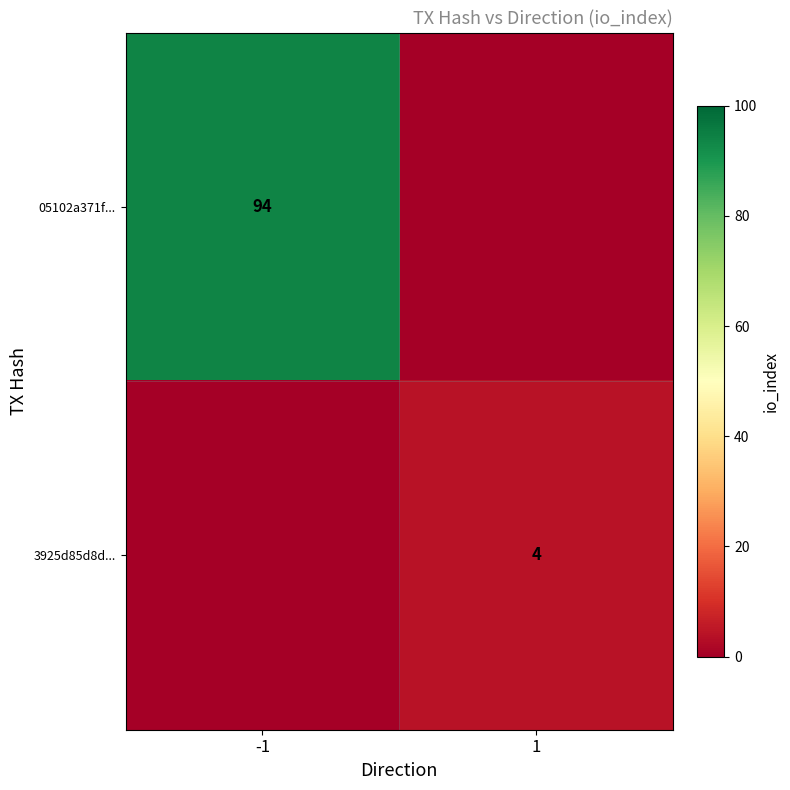

The 05102a371f... series shows 94 at -1. True or false?

True